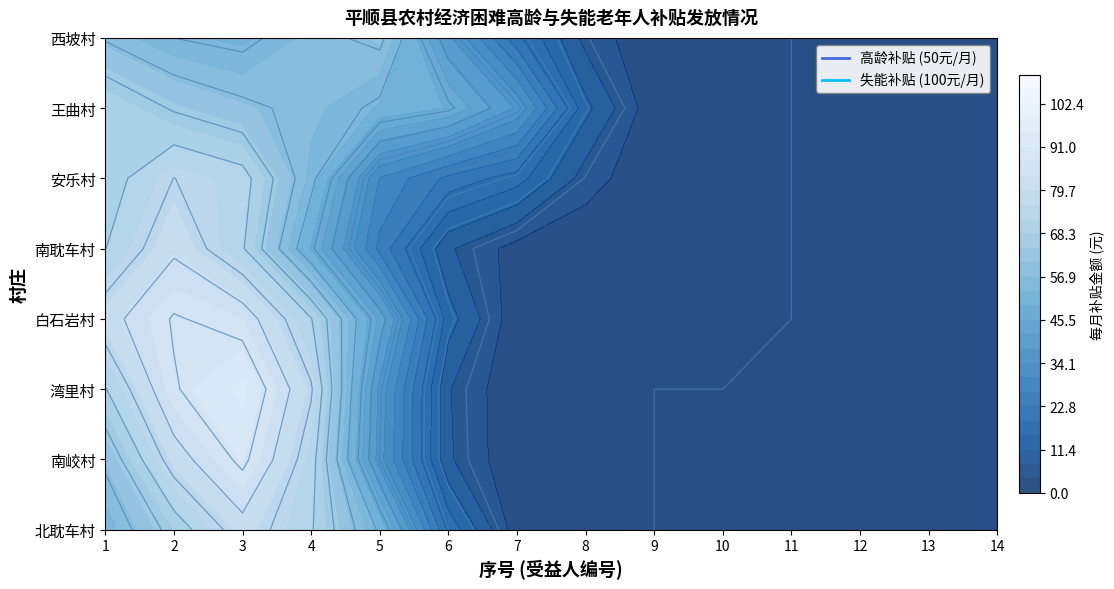

What is the difference between the second highest and second lowest values in the 南峧村 series?

100